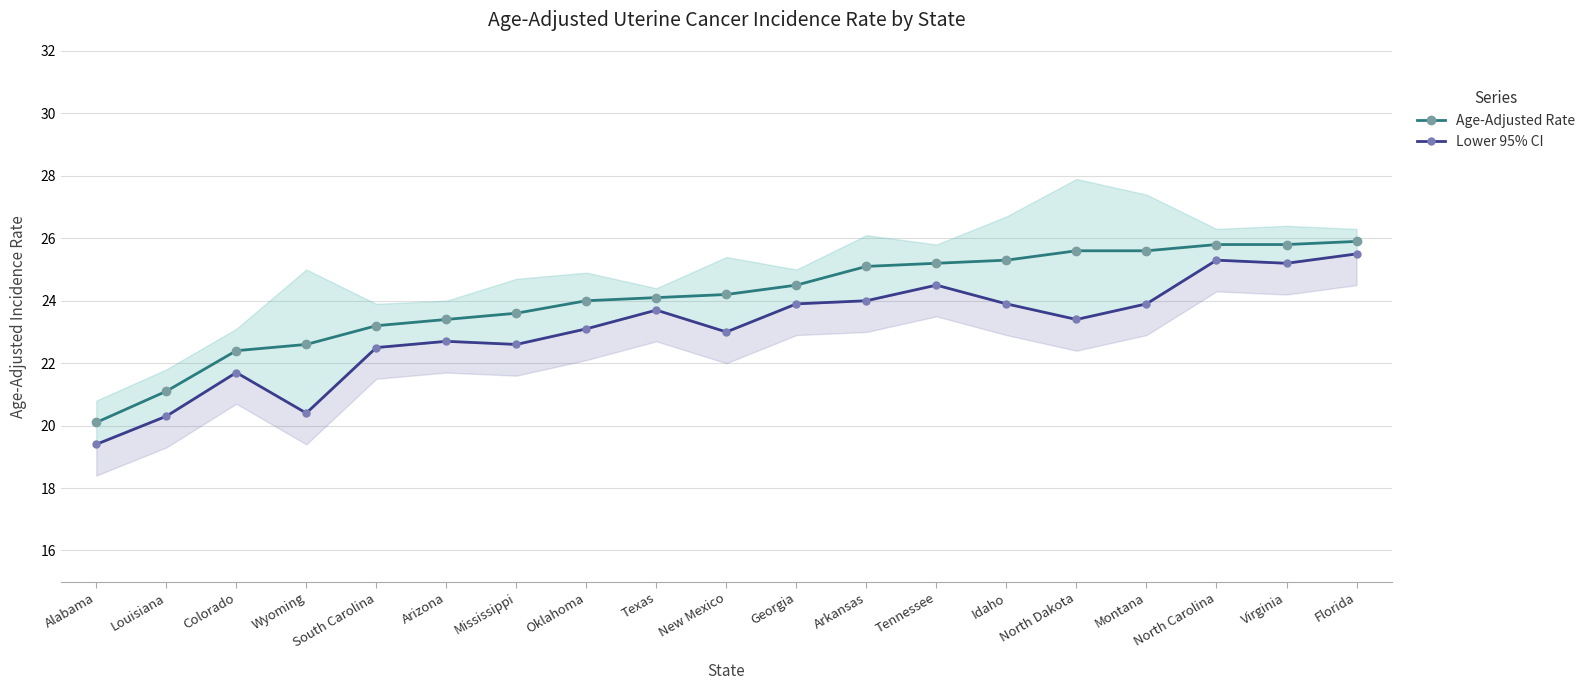

True or false: Lower 95% CI and Age-Adjusted Rate cross at least once.

False